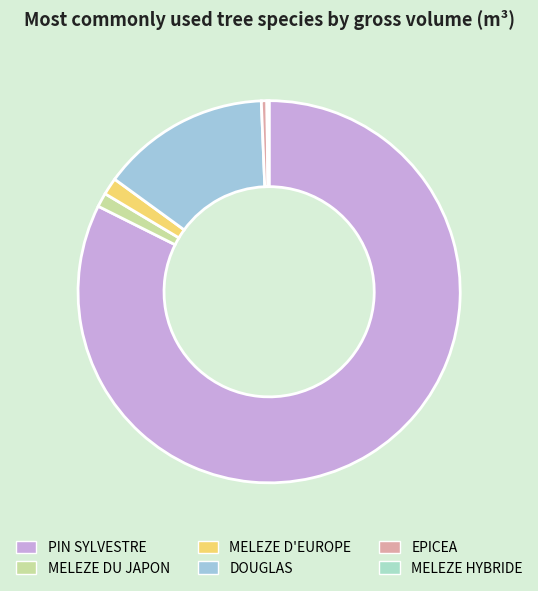

Between EPICEA and PIN SYLVESTRE, which is larger?

PIN SYLVESTRE